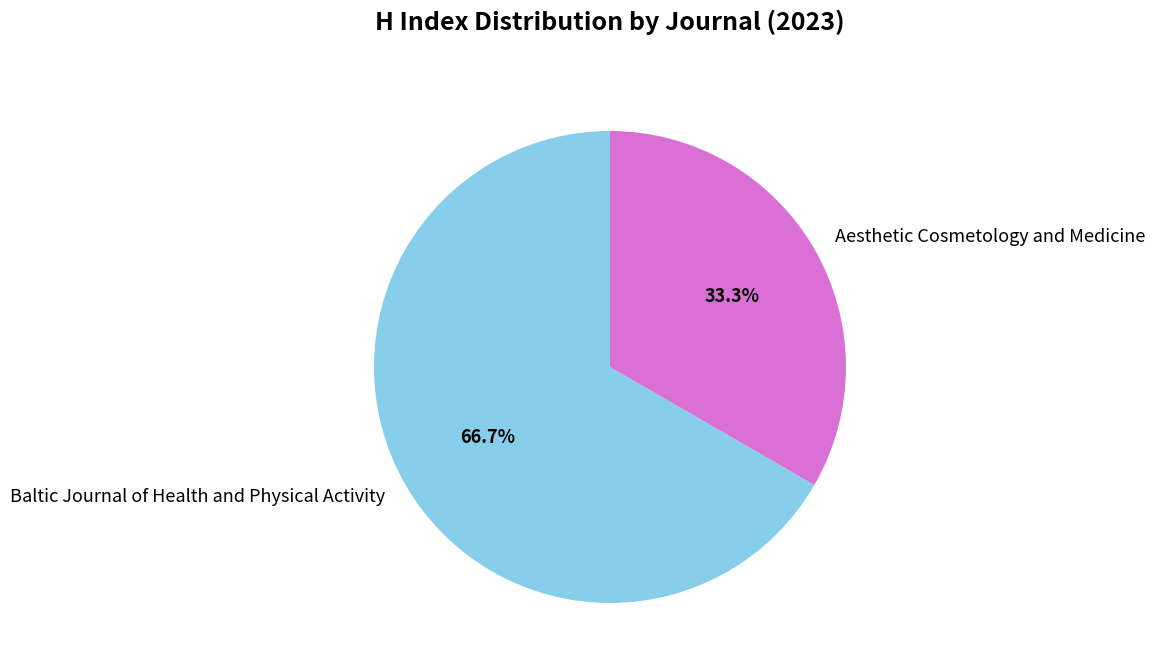

The Baltic Journal of Health and Physical Activity slice represents 67% of the pie. True or false?

True